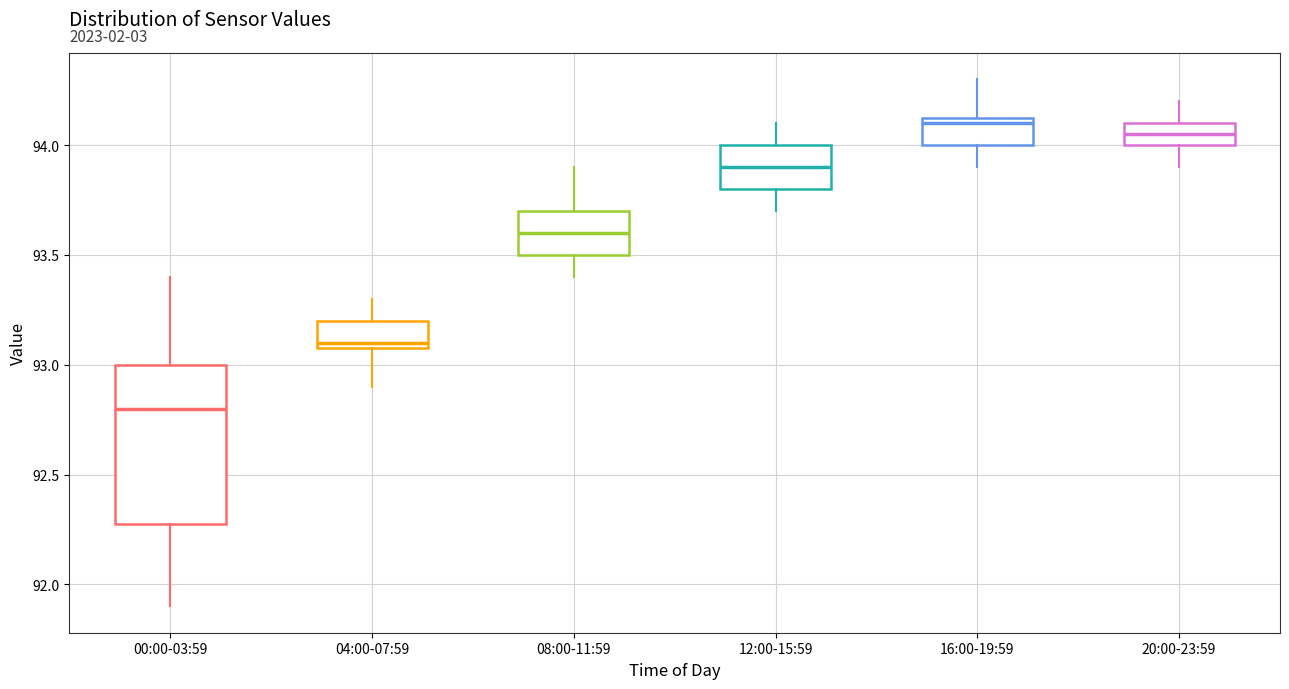

Where is the upper edge of the box for 16:00-19:59 on the y-axis? The values are not printed on the chart, so give them approximately, as read against the axis.

94.15